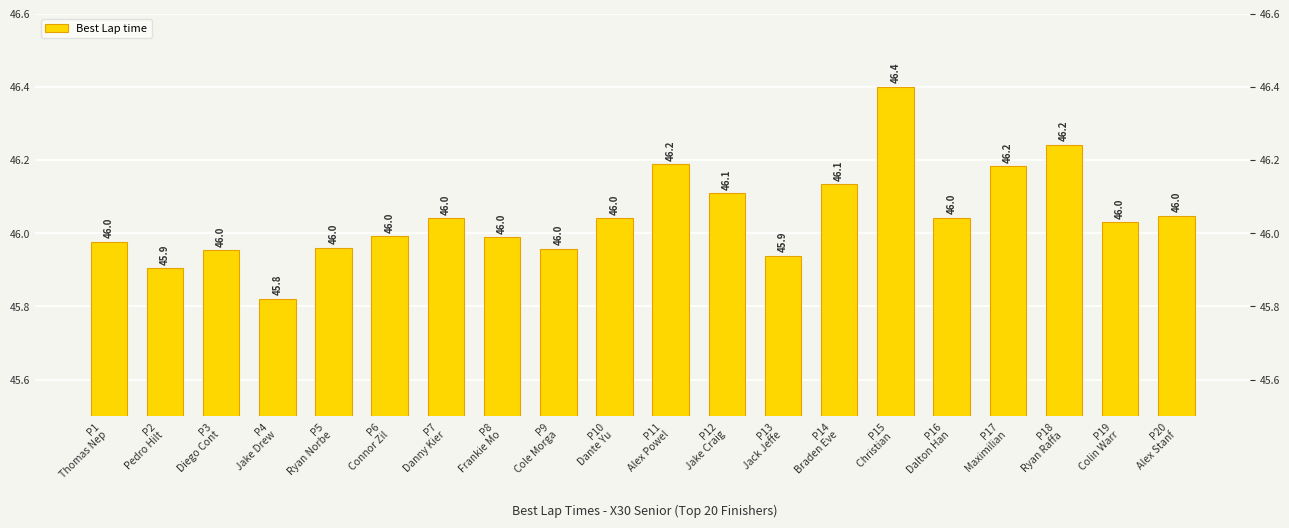

Are the bars horizontal?

No